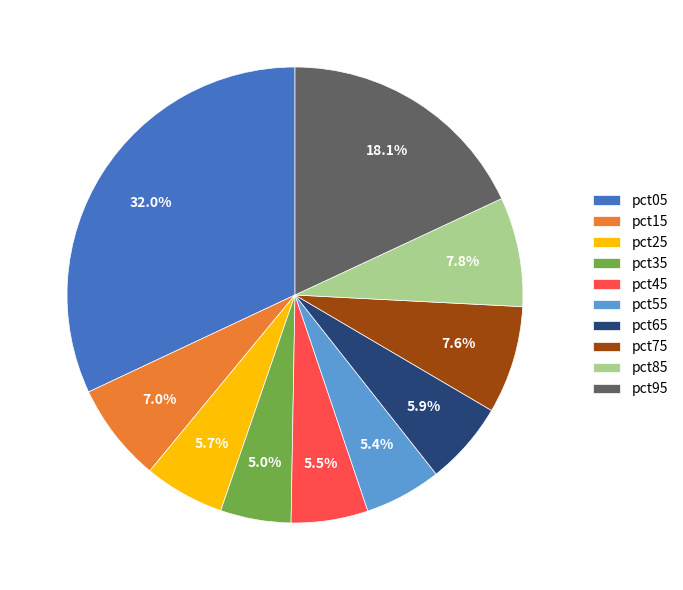

Which slice is the largest?

pct05